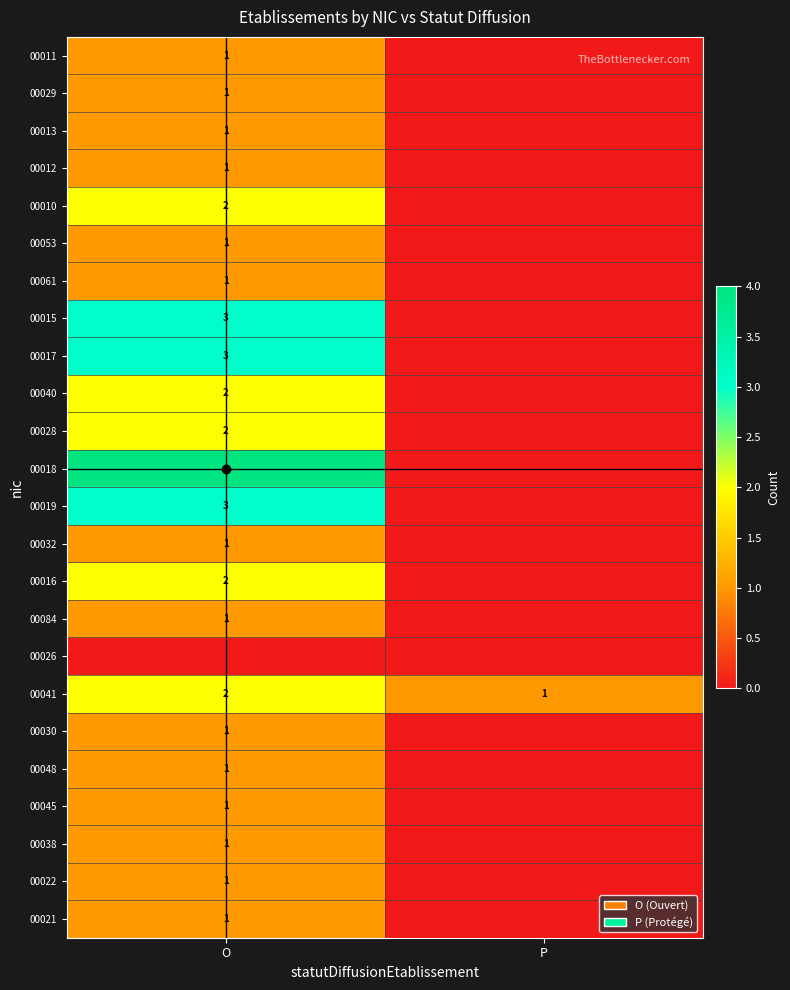

True or false: 00048 has a value of 1 at O.

True